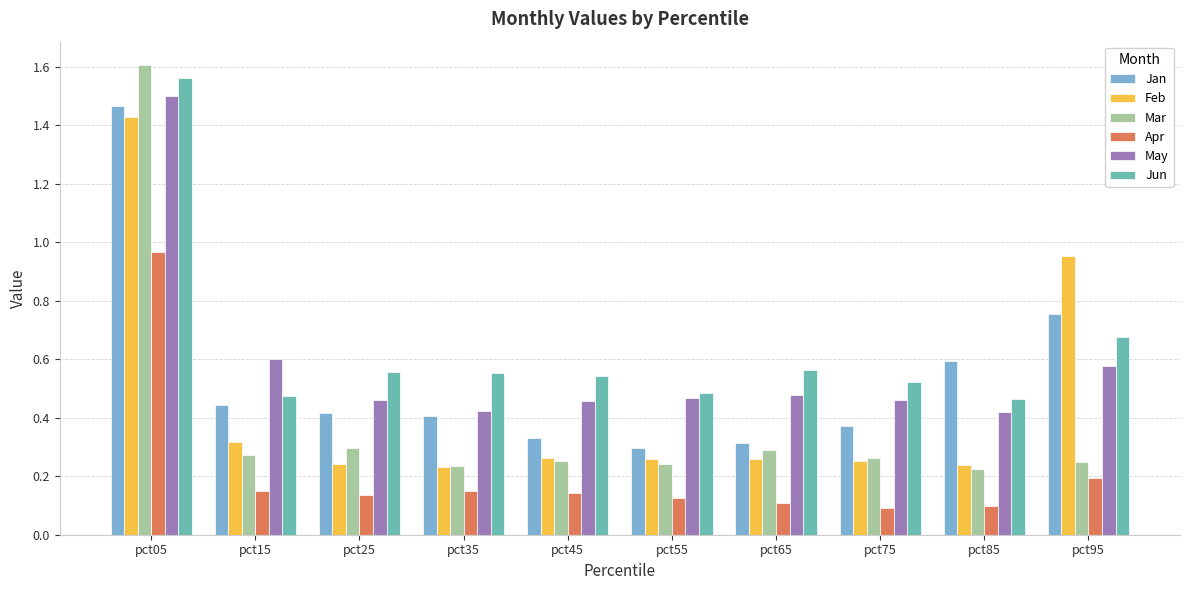

Is the value of Feb at pct35 greater than the value of Apr at pct85?

Yes